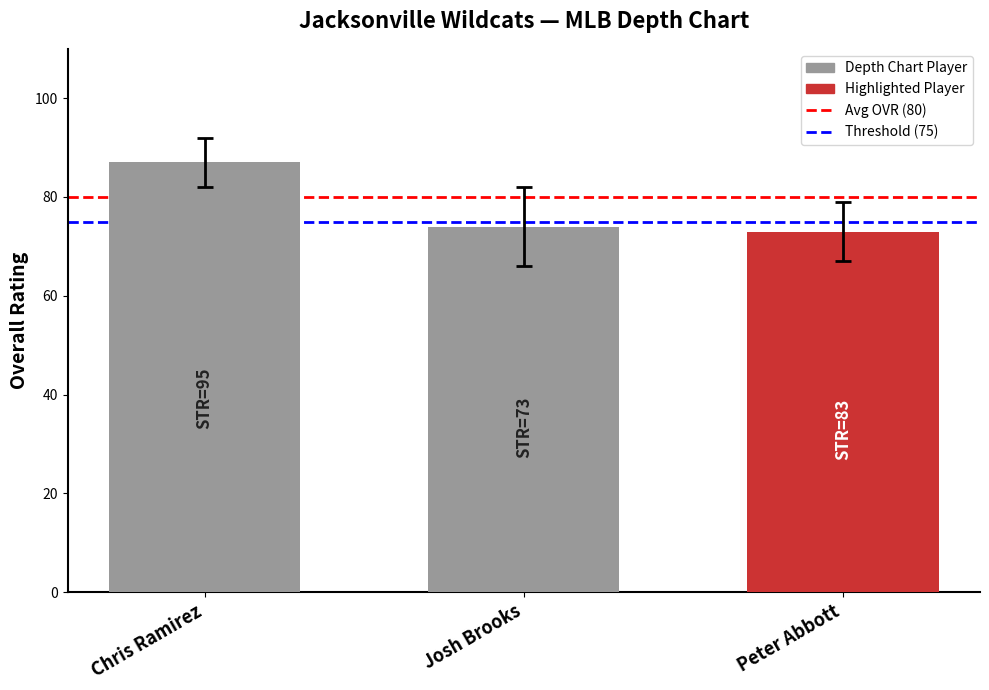

What is the difference between the maximum and minimum values?

14